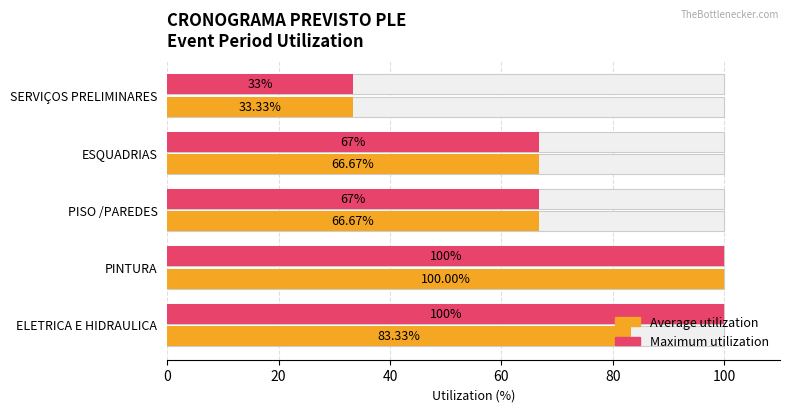

How many series are shown in this chart?

2